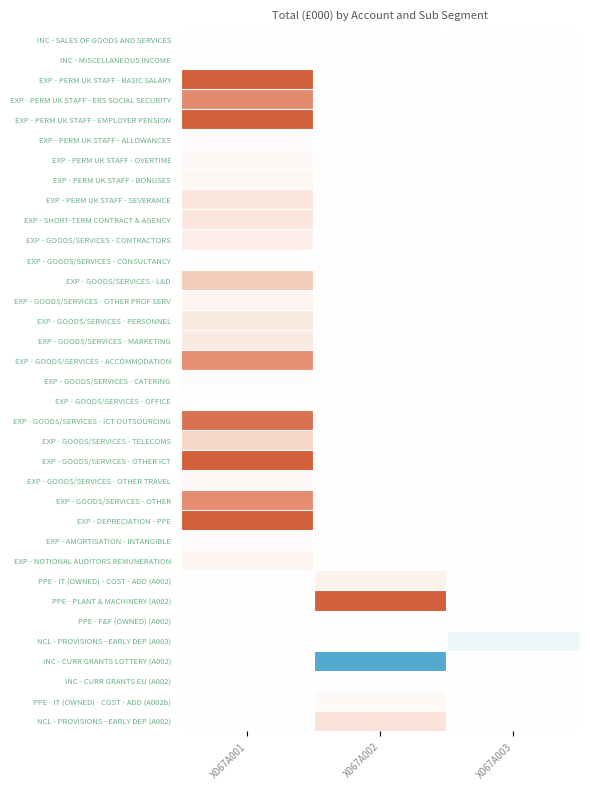

How many data points does each series have?

3